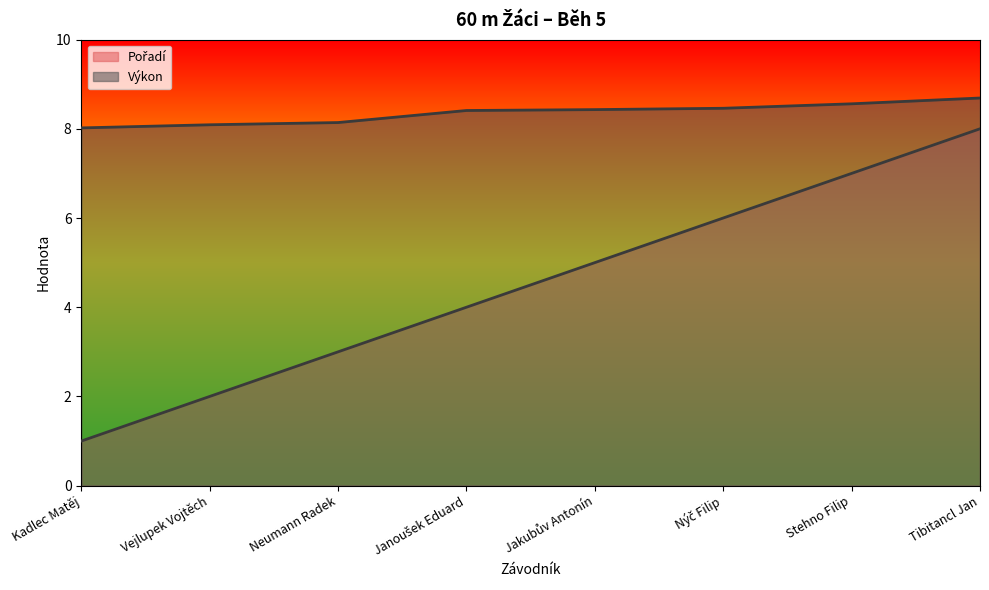

What position from the right is Neumann Radek?

6